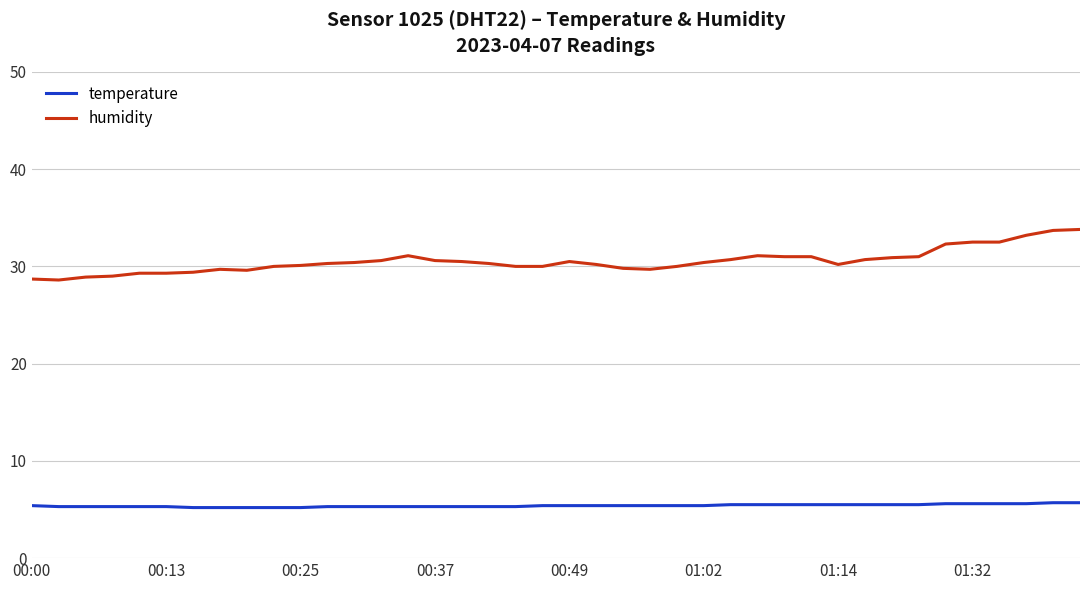

True or false: humidity and temperature cross at least once.

False